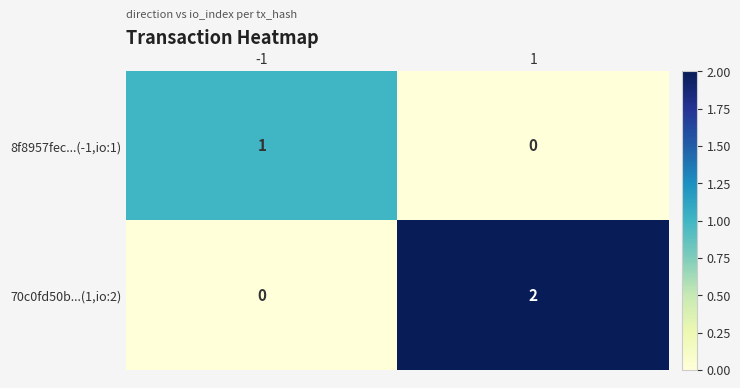

The value of 70c0fd50b...(1,io:2) at -1 is -1. True or false?

False